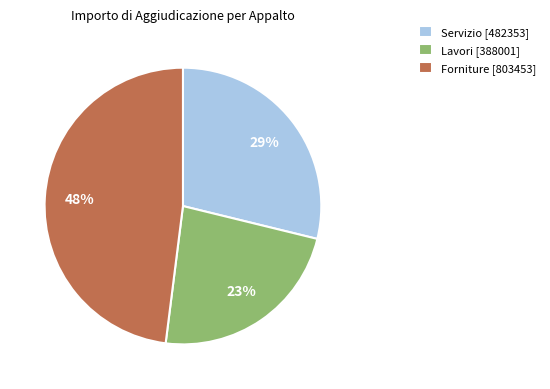

Do Lavori [388001] and Forniture [803453] together represent more than half of the pie?

Yes